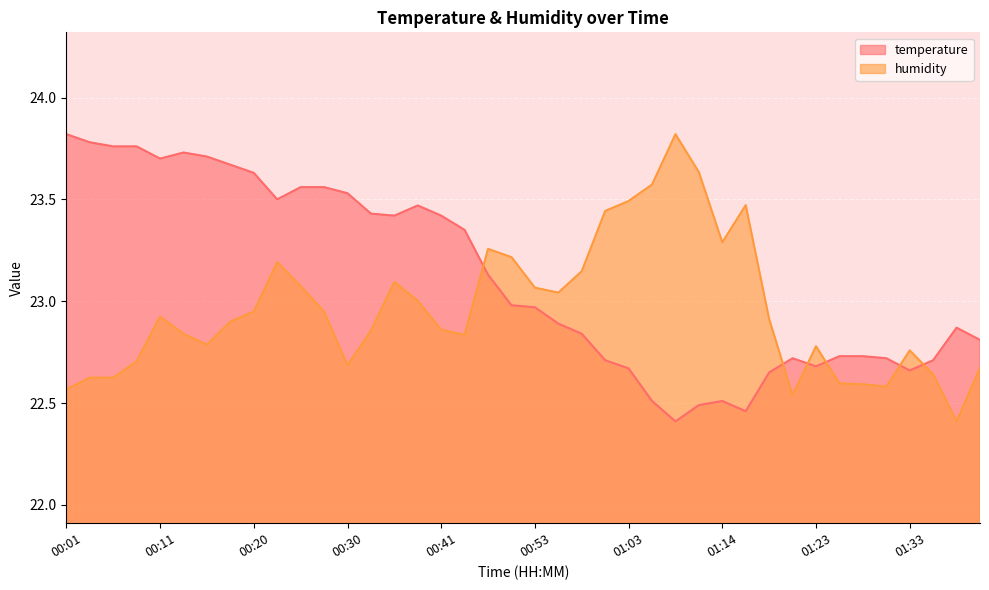

How many lines are shown in the chart?

2